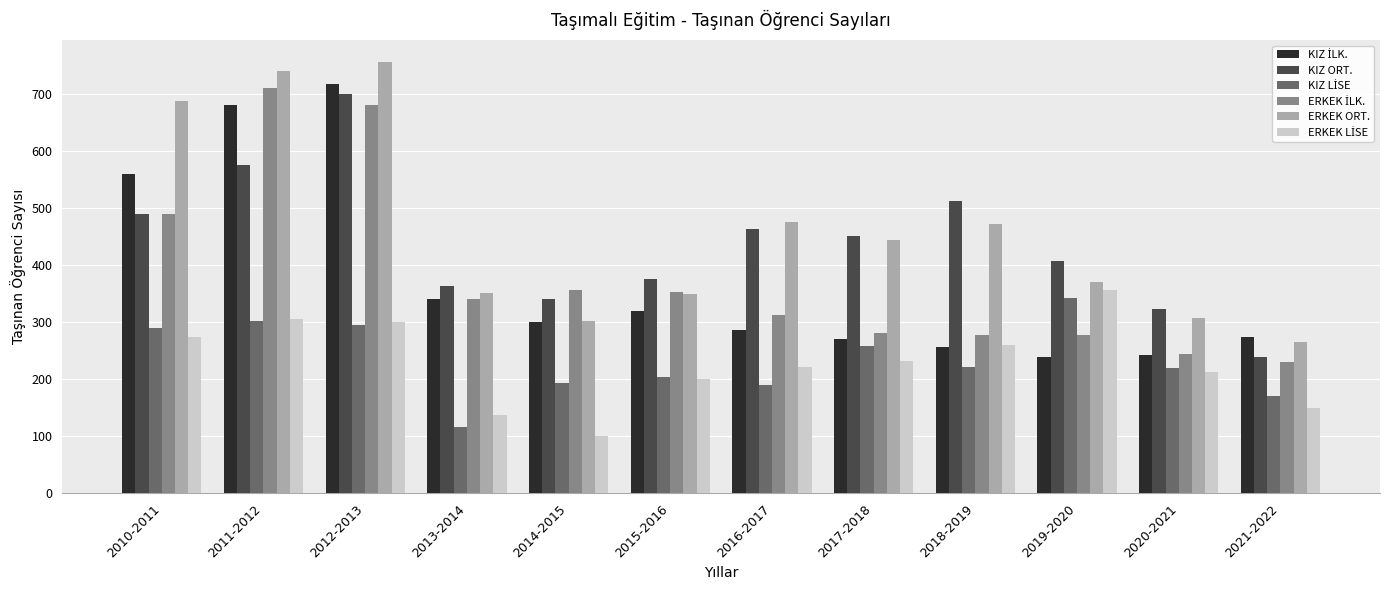

Count the number of data series in this chart.

6